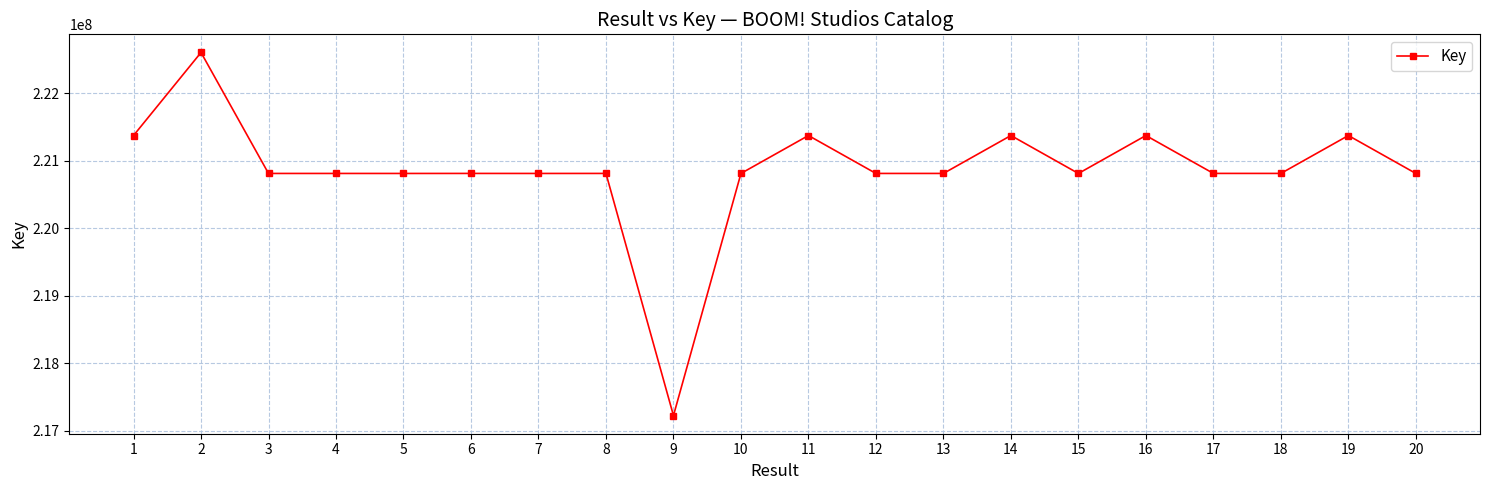

At which category does the chart reach its minimum across all series?

9